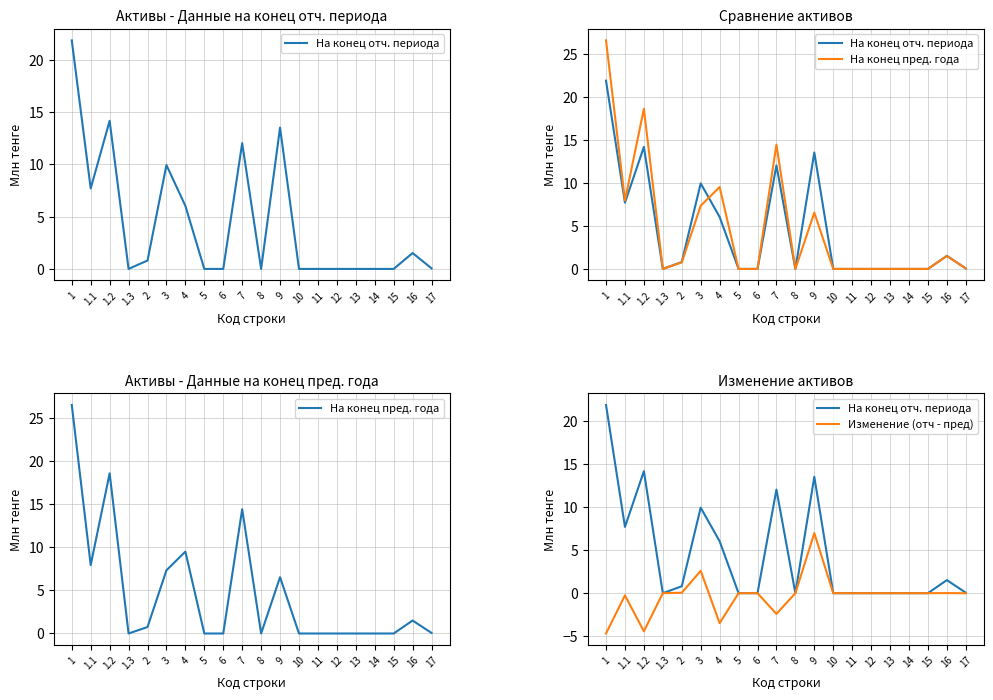

True or false: Изменение (отч - пред) and На конец отч. периода cross at least once.

False